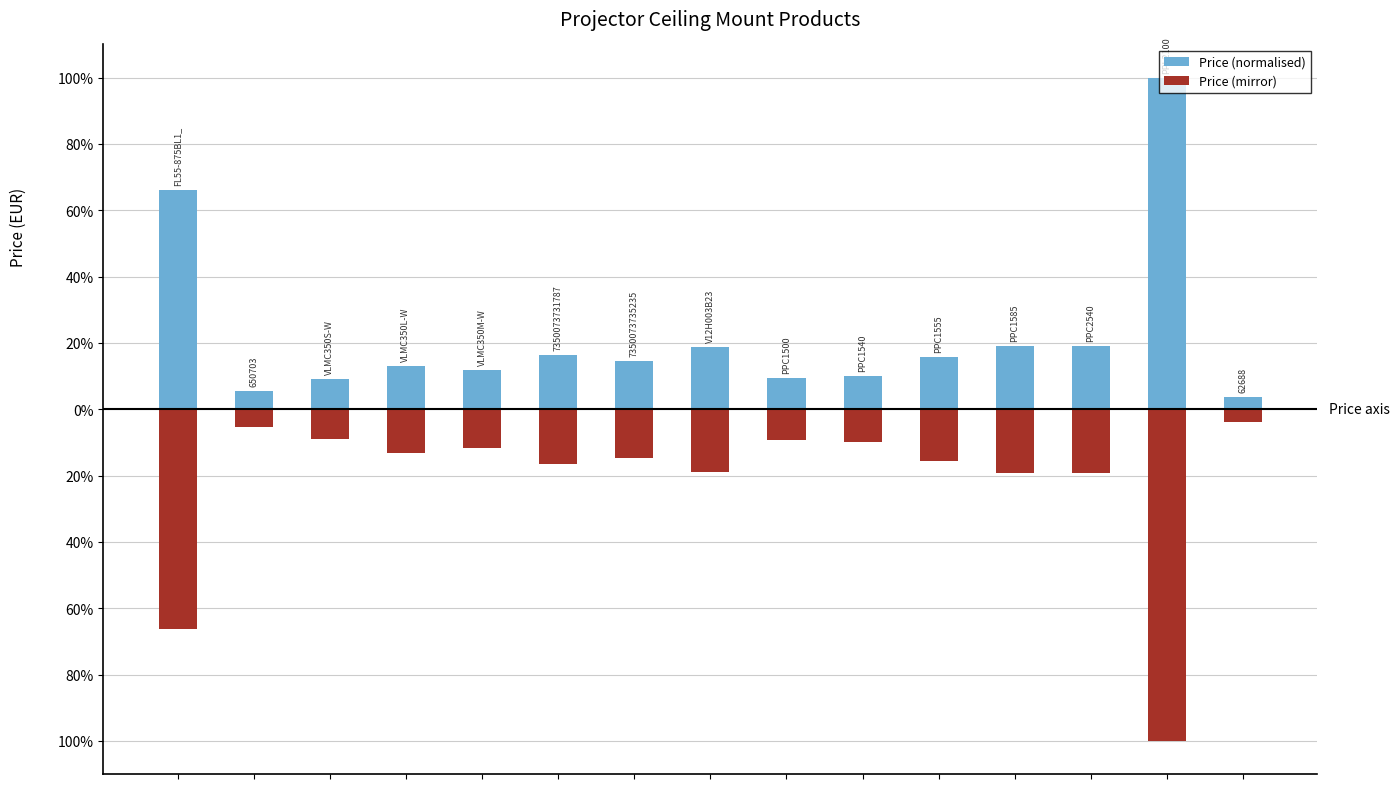

Rank the series by their maximum value, from highest to lowest.

Price (normalised), Price (mirror)